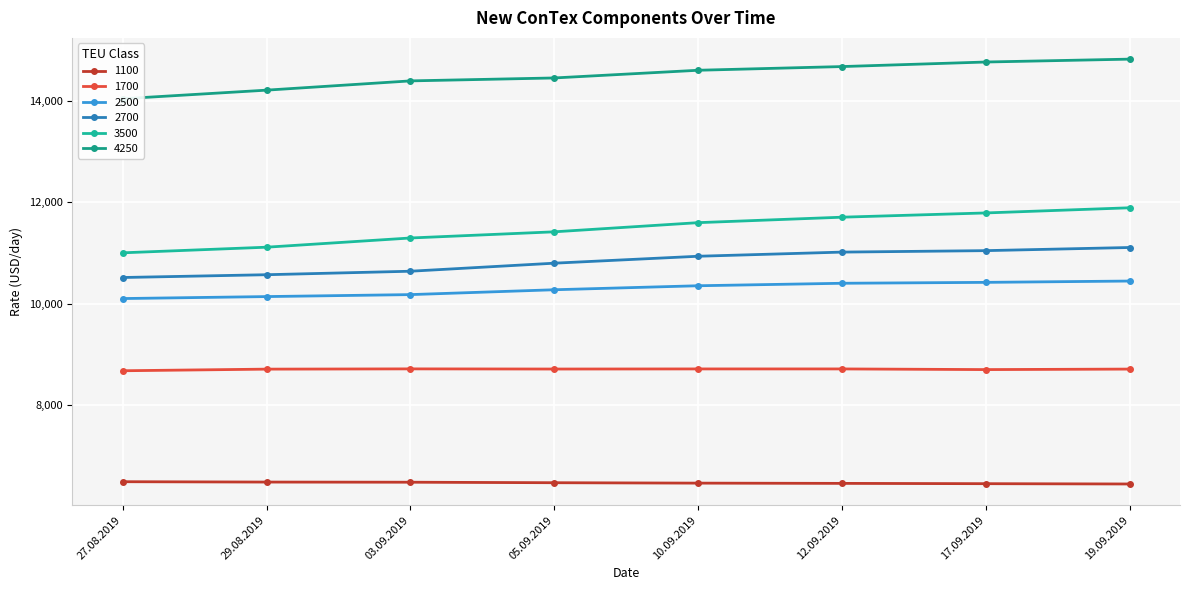

The 4250 series shows 25438 at 05.09.2019. True or false?

False